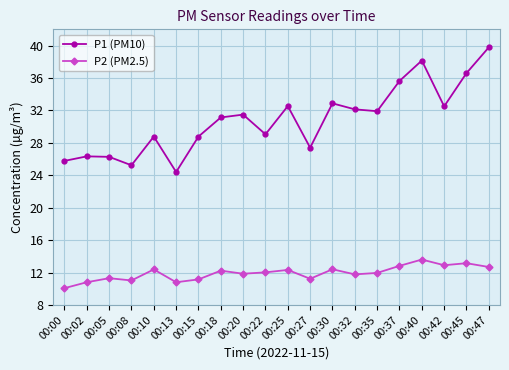

What is the spread (max minus min) of values at 00:32?

20.4